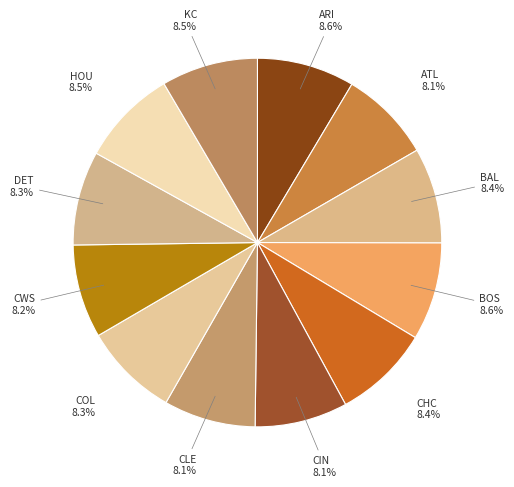

How many segments does this pie chart have?

12